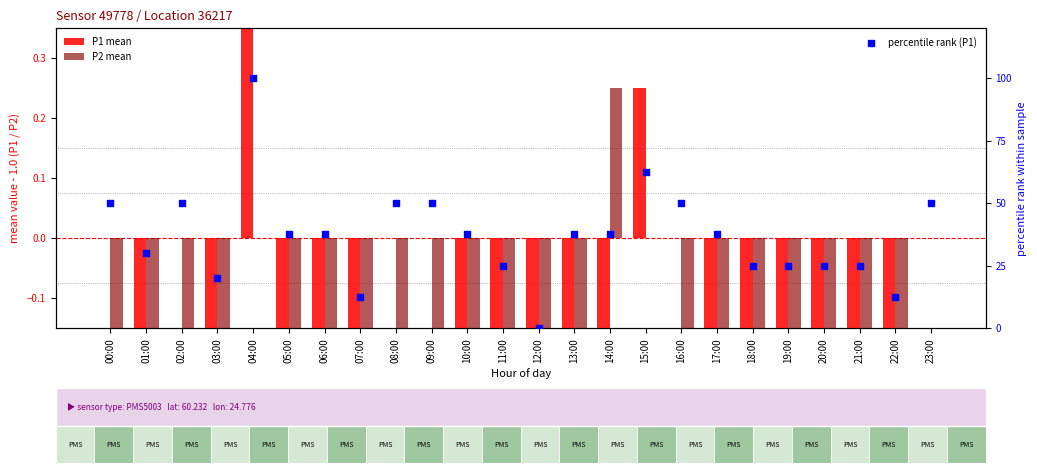

At how many categories does at least one series exceed 92?

1